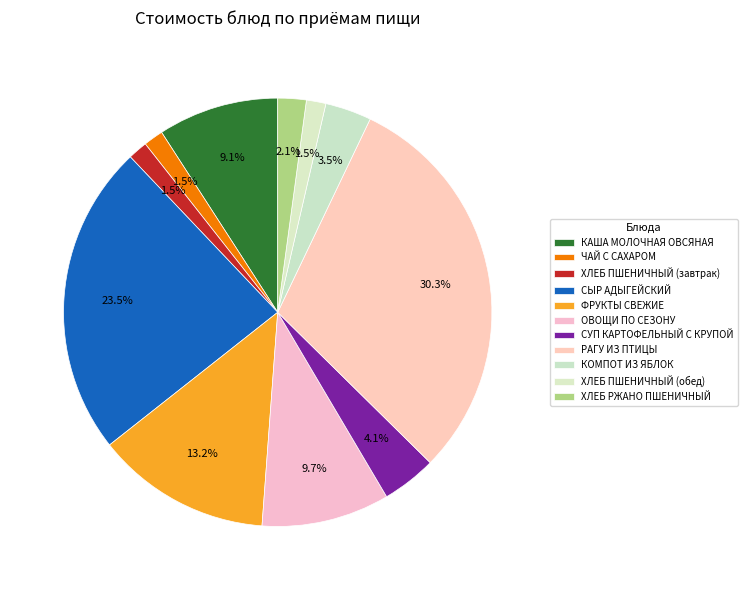

To the nearest percent, what percentage of the pie is КАША МОЛОЧНАЯ ОВСЯНАЯ?

9%